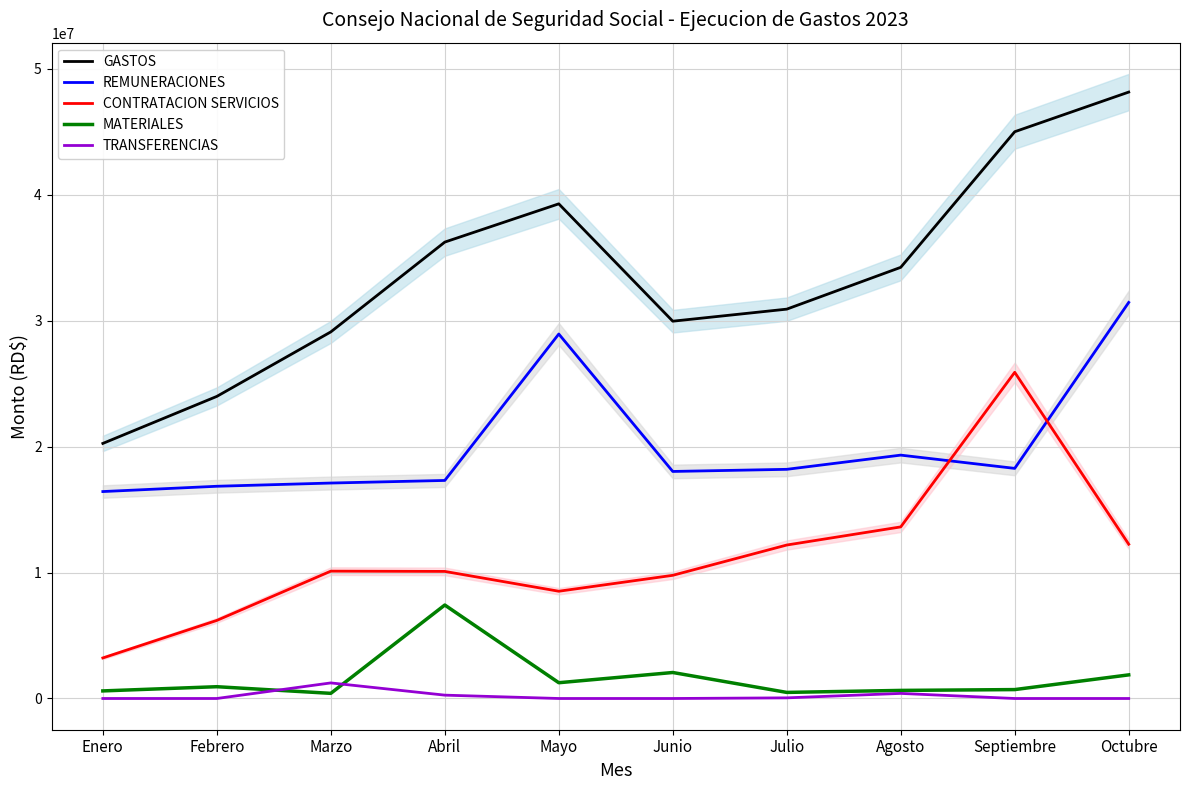

List the labels in order of TRANSFERENCIAS value, smallest first.

Enero, Febrero, Mayo, Junio, Septiembre, Octubre, Julio, Abril, Agosto, Marzo